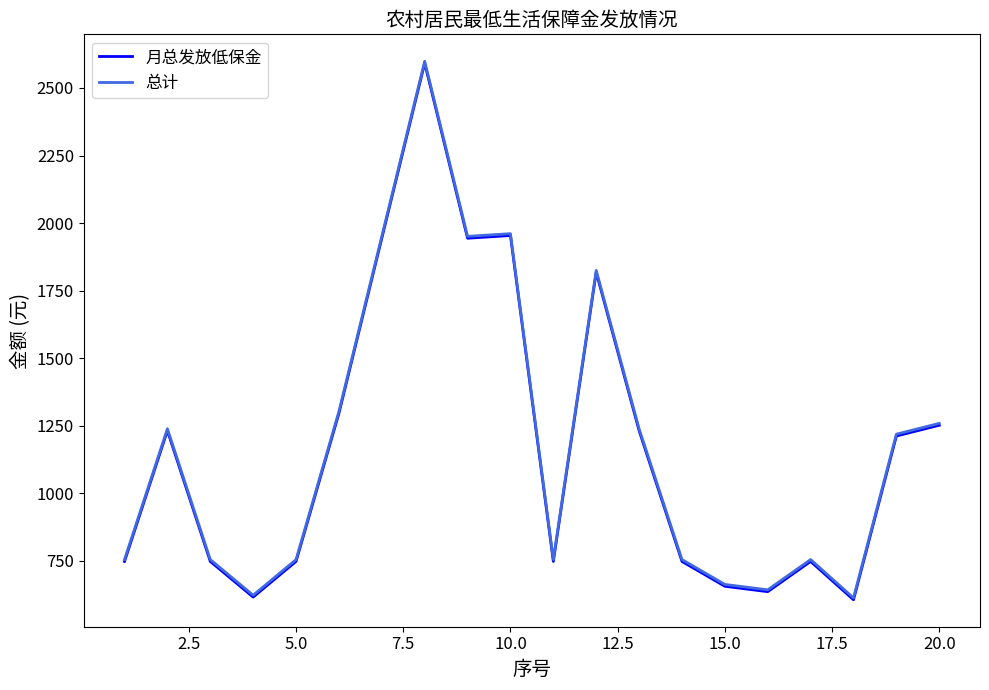

What is the greatest value displayed?

2598.9